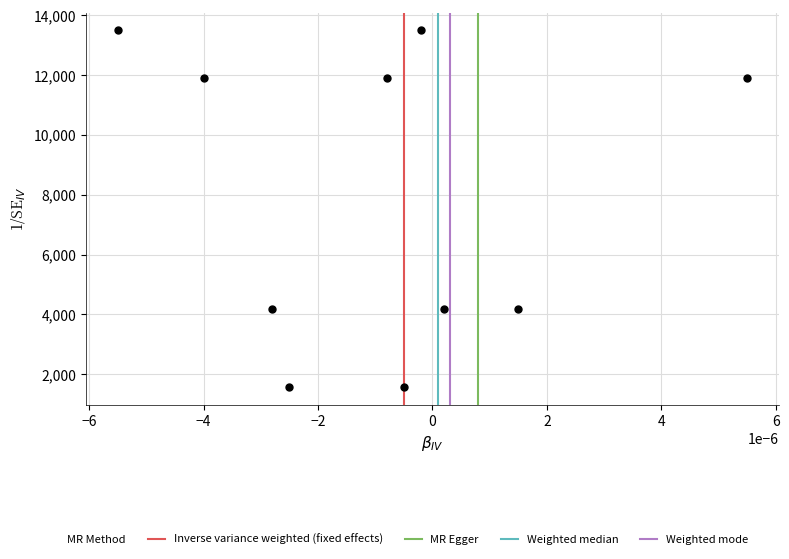

What is the range of Y values (max minus min)?

11901.0